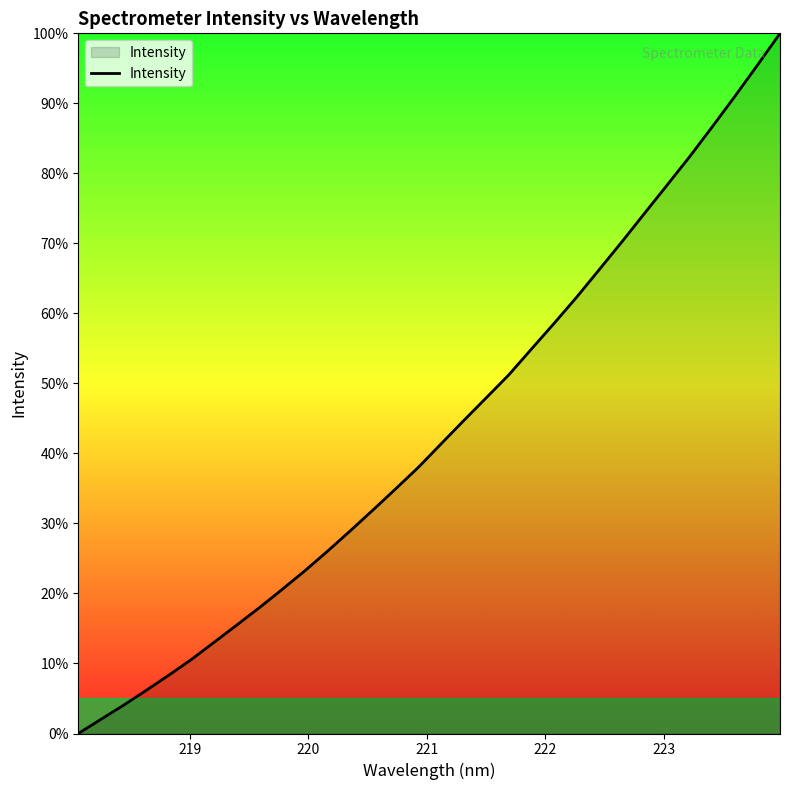

What is the maximum value shown in the chart?

100.0